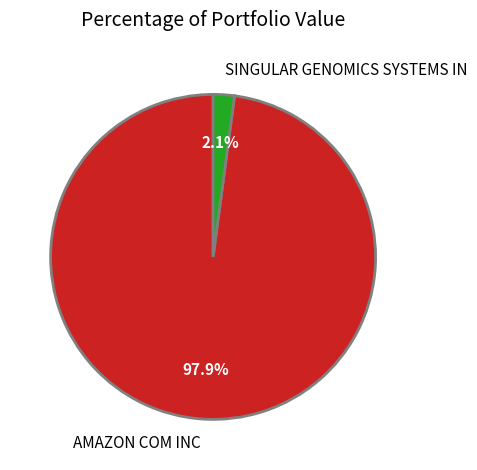

Is the sum of SINGULAR GENOMICS SYSTEMS IN and AMAZON COM INC greater than half?

Yes